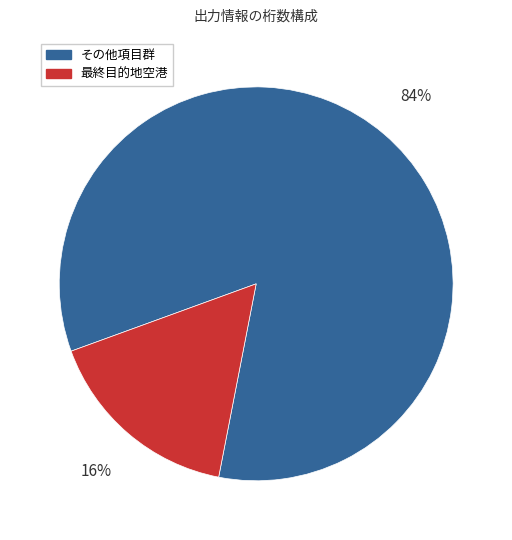

Does any single category account for the majority?

Yes